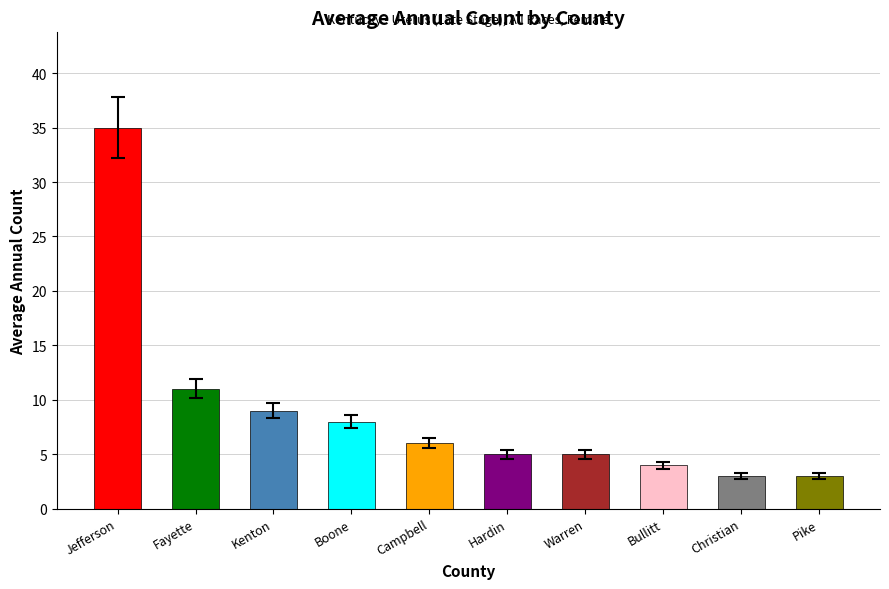

Which has a higher value, Jefferson County or Campbell County?

Jefferson County